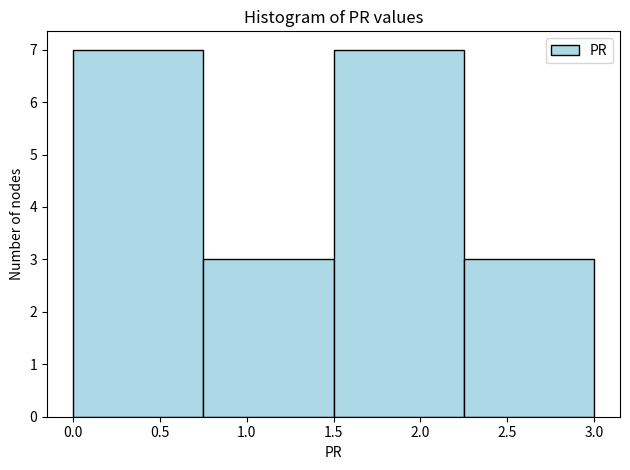

Reading left to right, list every bar in this chart as the range it spans on the x-axis followed by its height. The values are not printed on the chart, so give them approximately, as read against the axis.

0.00 to 0.75: 7
0.75 to 1.50: 3
1.50 to 2.25: 7
2.25 to 3.00: 3